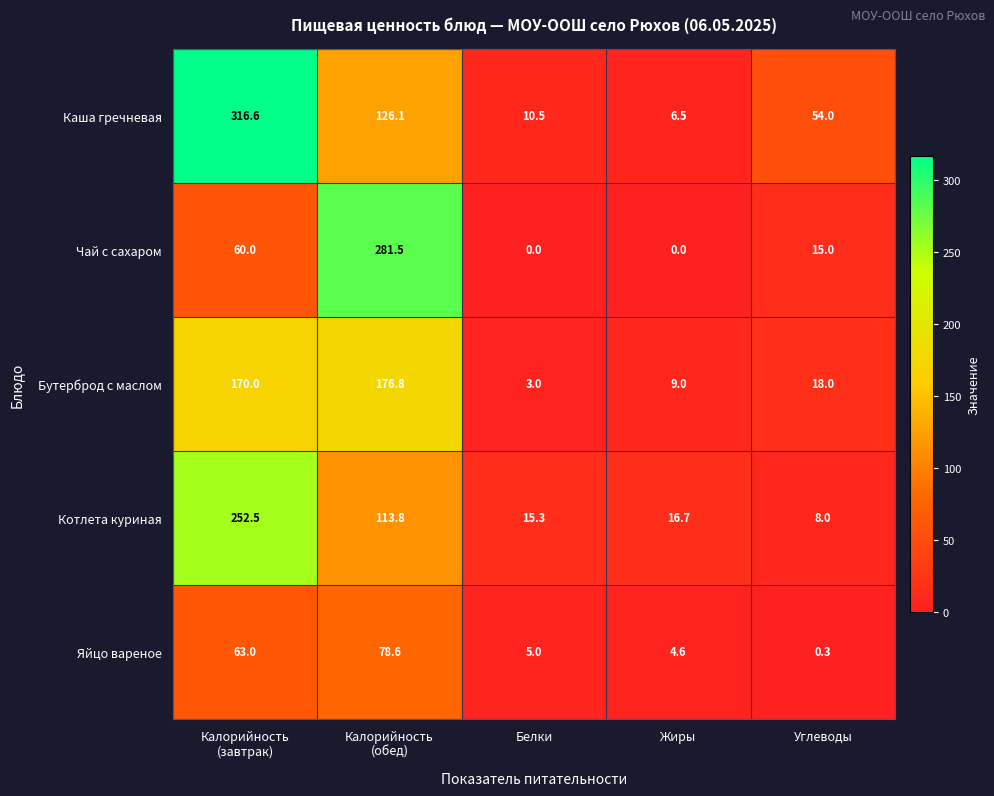

Where is Бутерброд с маслом nearest to the value 89?

Углеводы